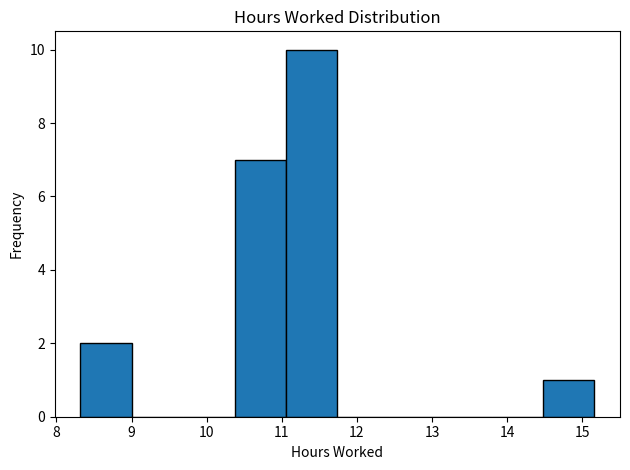

Reading left to right, transcribe this chart: for each bar, give the range it covers on the x-axis and its height. Neither the bar edges nor the heights are printed on the chart, so give them approximately, as read against the axes.

8.3 to 9.0: 2
9.0 to 9.7: 0
9.7 to 10.4: 0
10.4 to 11.1: 7
11.1 to 11.7: 10
11.7 to 12.4: 0
12.4 to 13.1: 0
13.1 to 13.8: 0
13.8 to 14.5: 0
14.5 to 15.2: 1